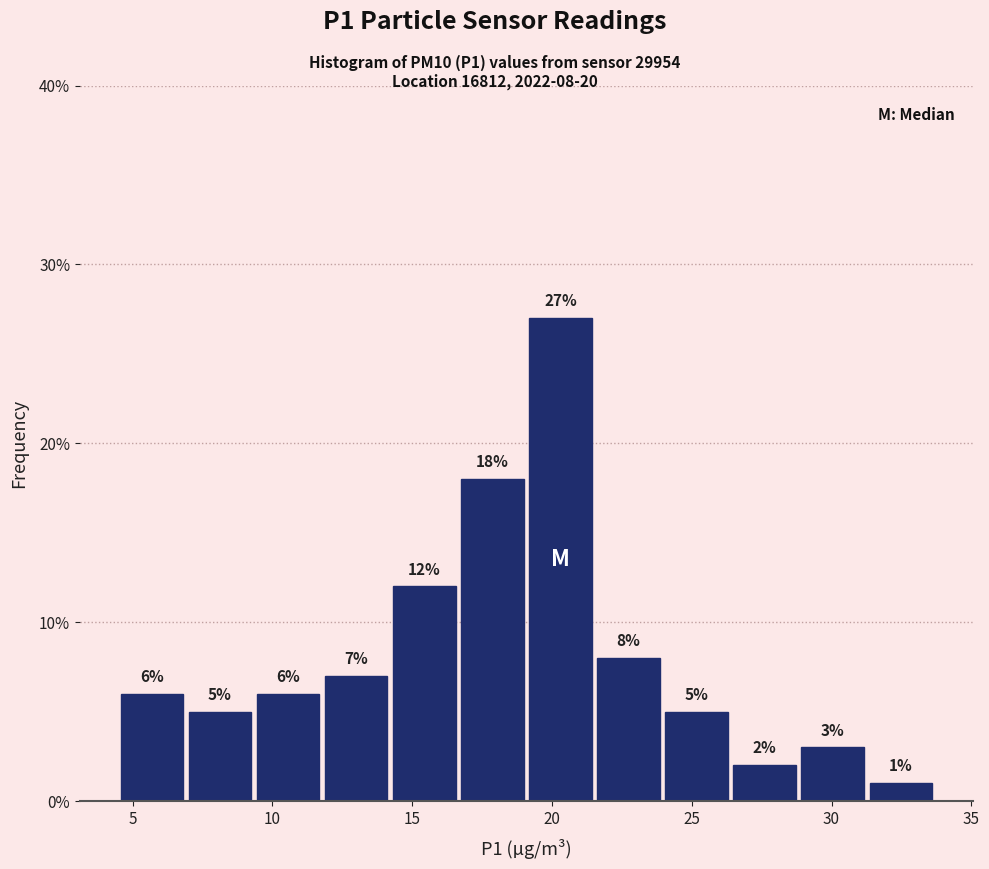

Which range on the x-axis has the tallest bar?

19.0 to 21.5